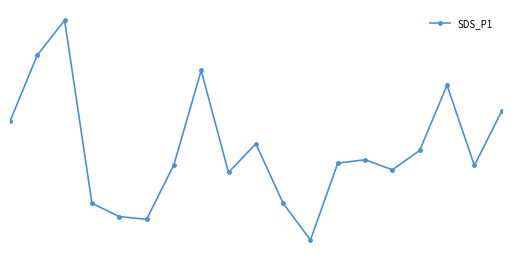

What is the smallest value displayed?

0.7